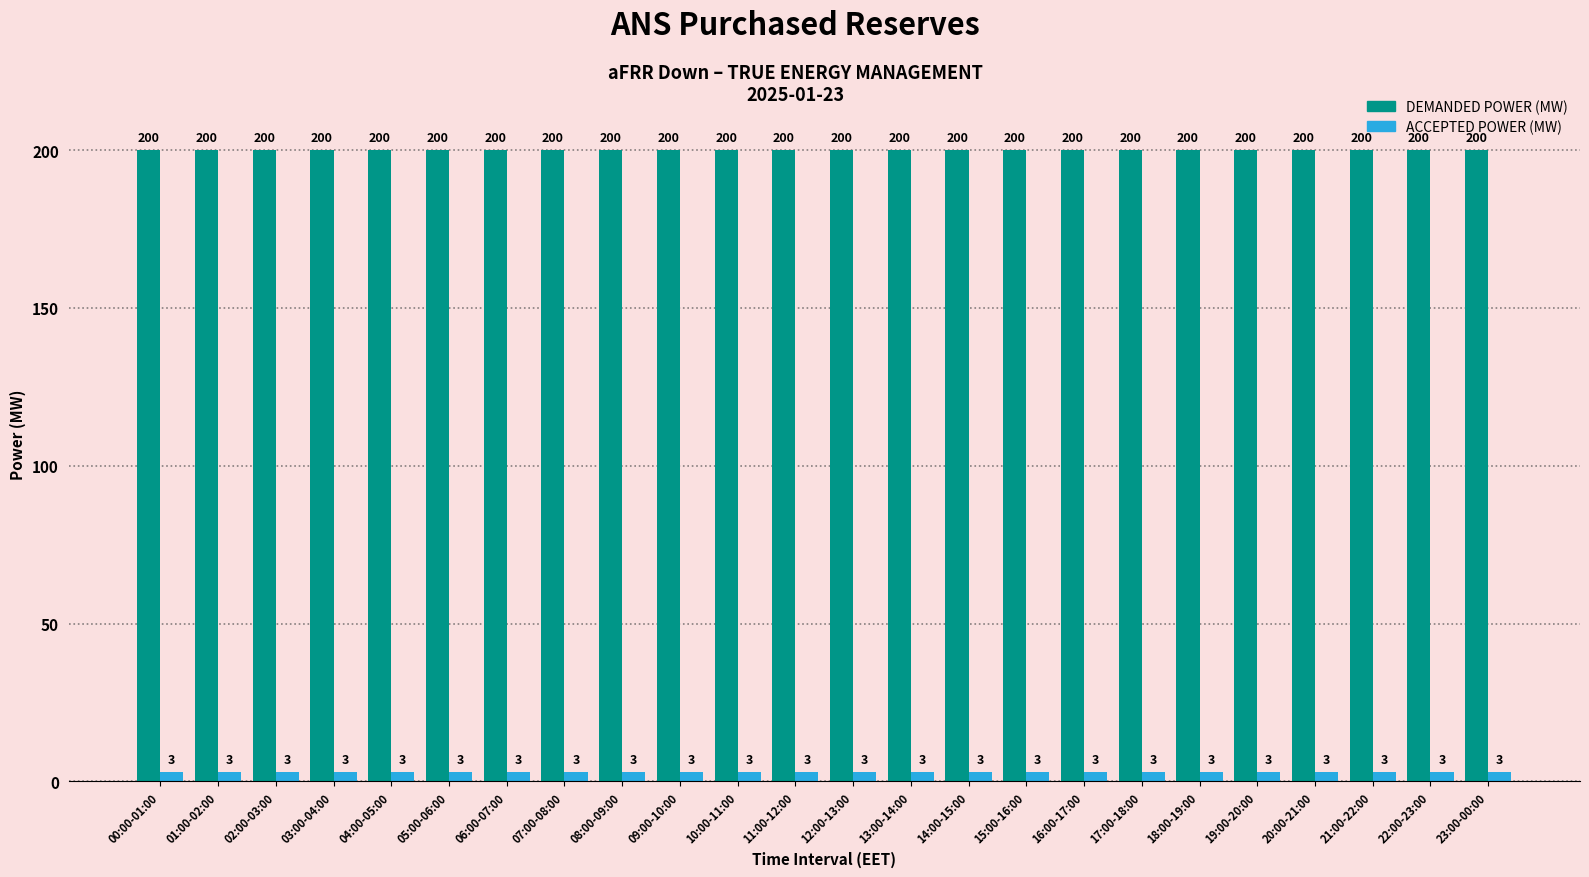

What is the total value across all series at 23:00-00:00?

203